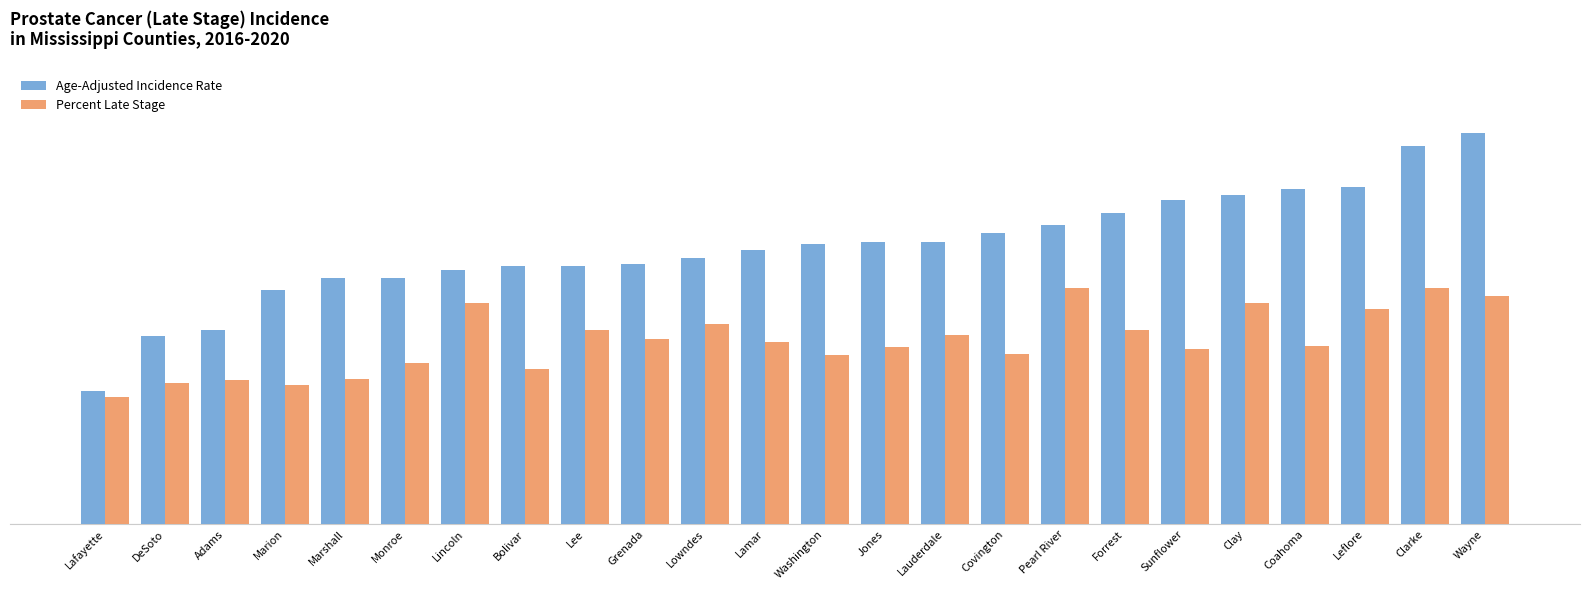

Are the bars horizontal?

No